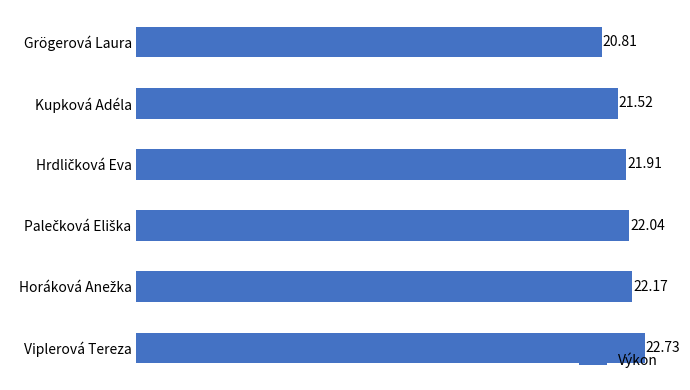

Count the number of data series in this chart.

1